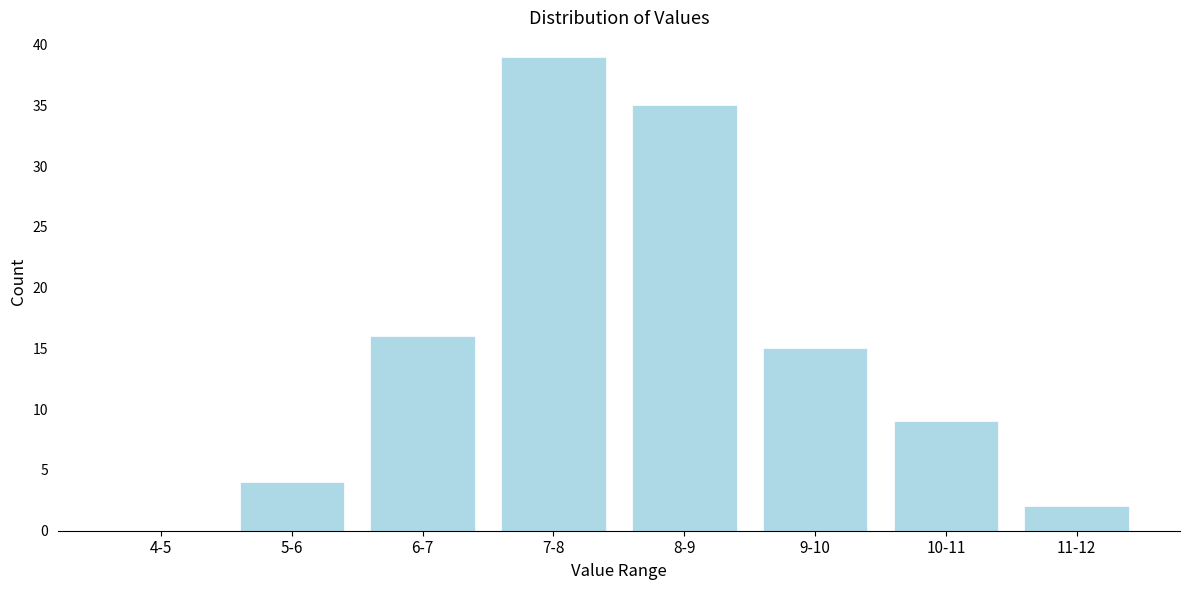

Reading left to right, transcribe all the data shown in this chart.

4-5=0	5-6=4	6-7=16	7-8=39	8-9=35	9-10=15	10-11=9	11-12=2